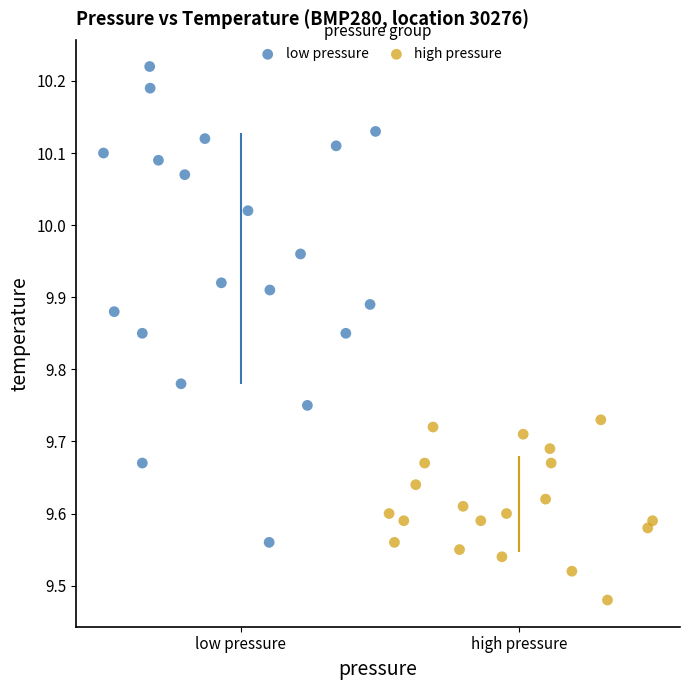

Which series reaches the minimum Y coordinate?

high pressure